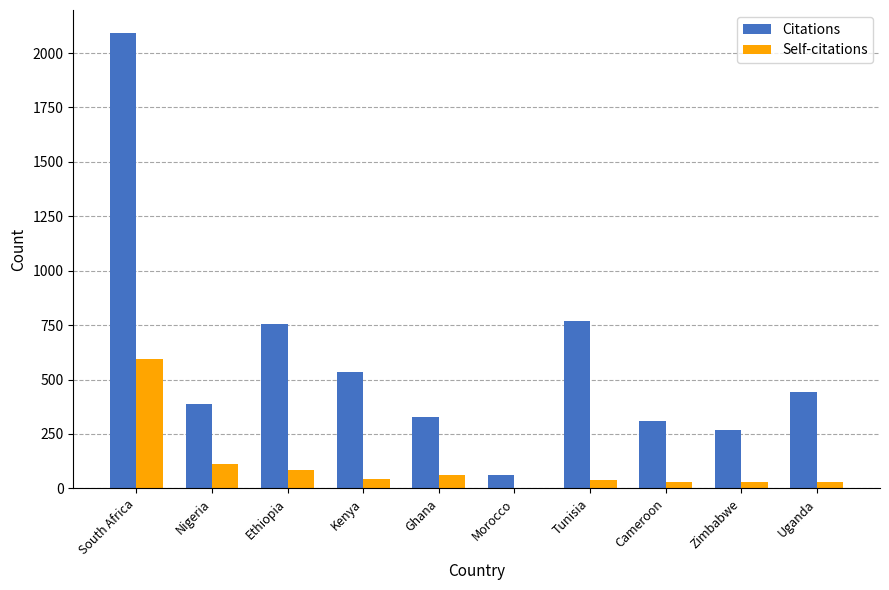

What is the greatest value displayed?

2093